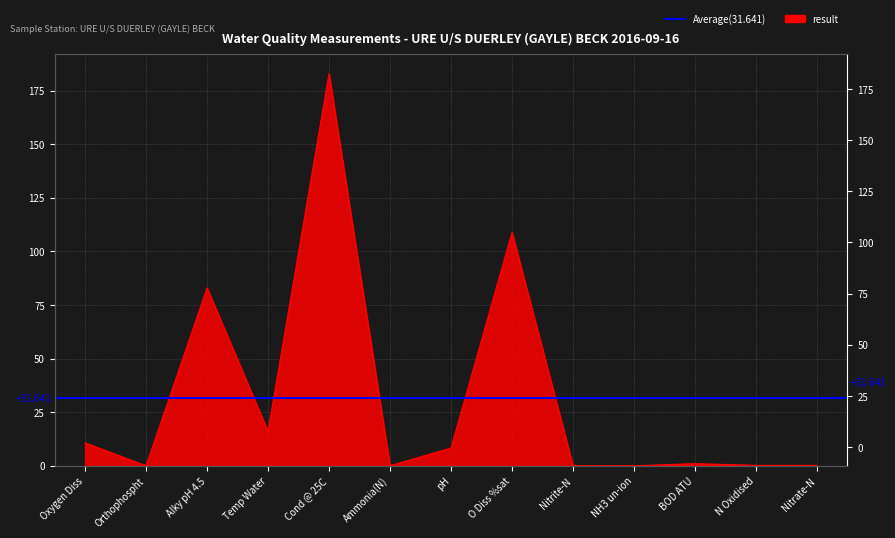

What is the value of the 5th point from the left?

183.0